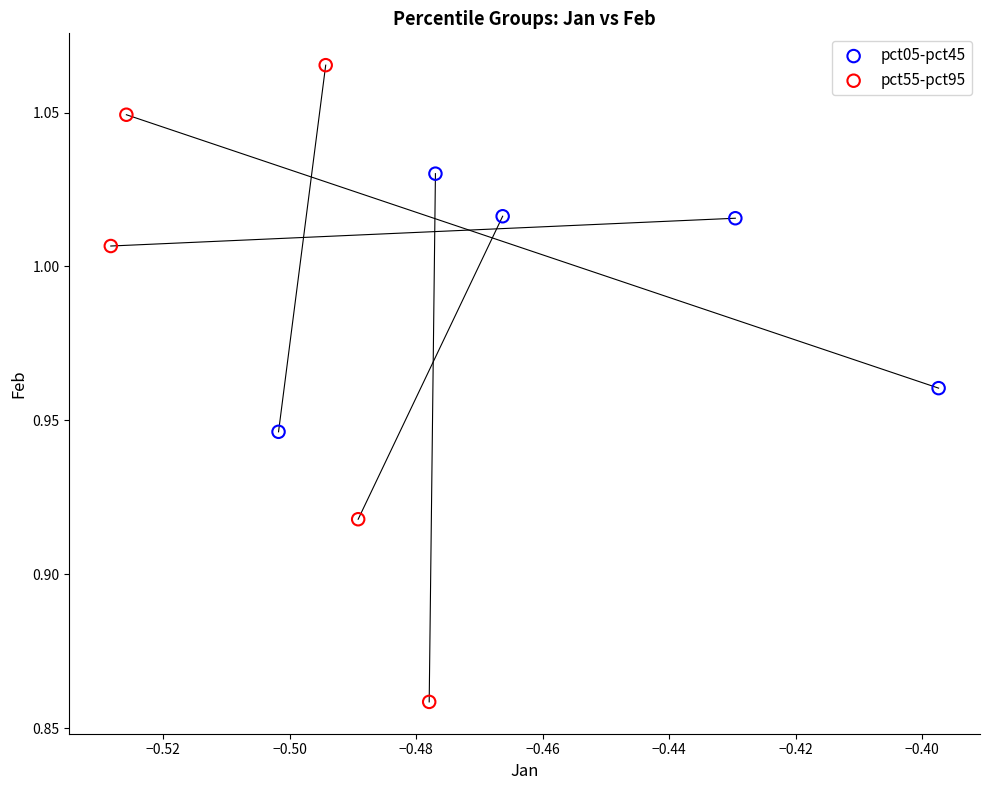

Which series reaches the maximum Y coordinate?

pct55-pct95